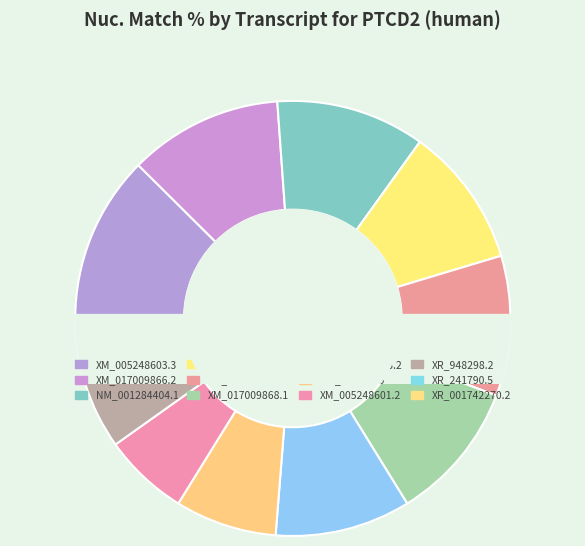

Rank the categories by value from lowest to highest.

XR_001742270.2, XR_241790.5, XR_948298.2, XM_005248601.2, NM_024754.5, NM_001284403.2, NM_001284405.1, XM_017009867.2, XM_017009868.1, NM_001284404.1, XM_017009866.2, XM_005248603.3